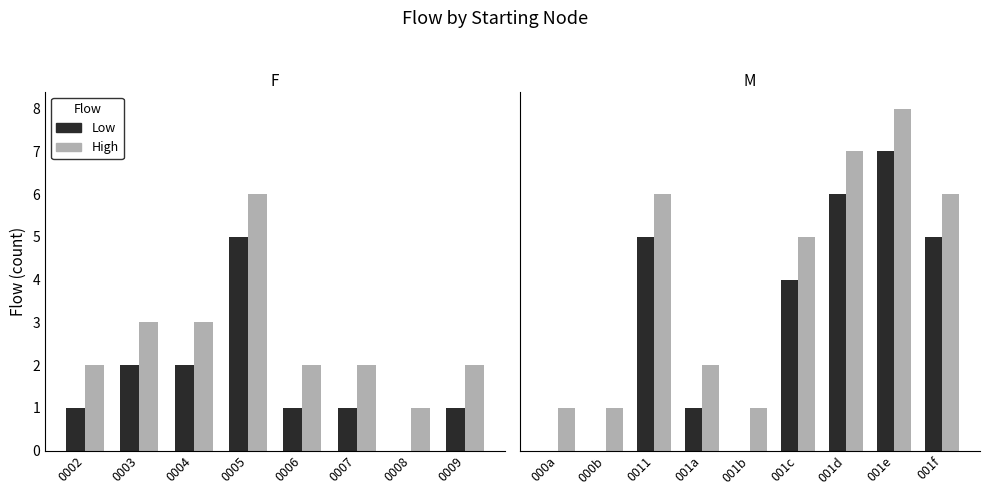

What is the difference between the maximum and minimum values in the High series?

7